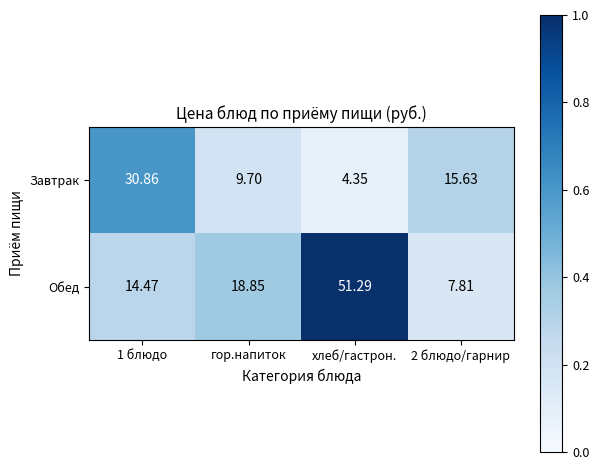

List the series in order of their overall mean, highest first.

Обед, Завтрак